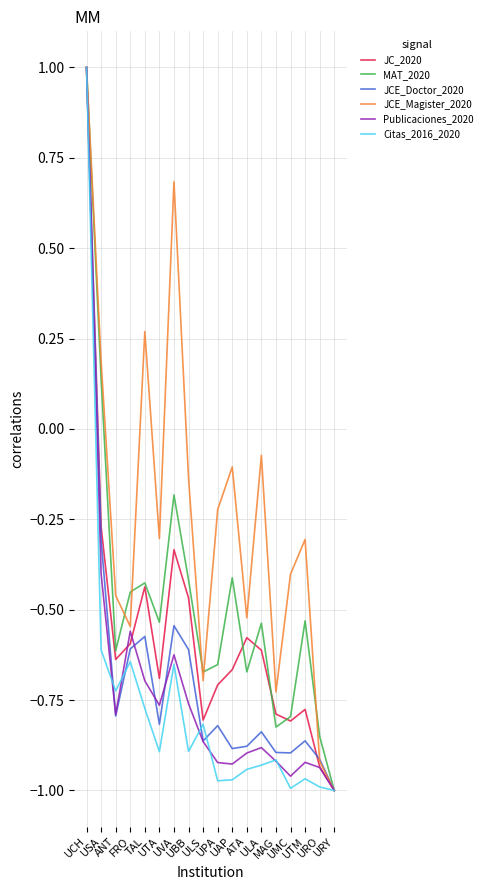

What is the greatest value displayed?

1.0